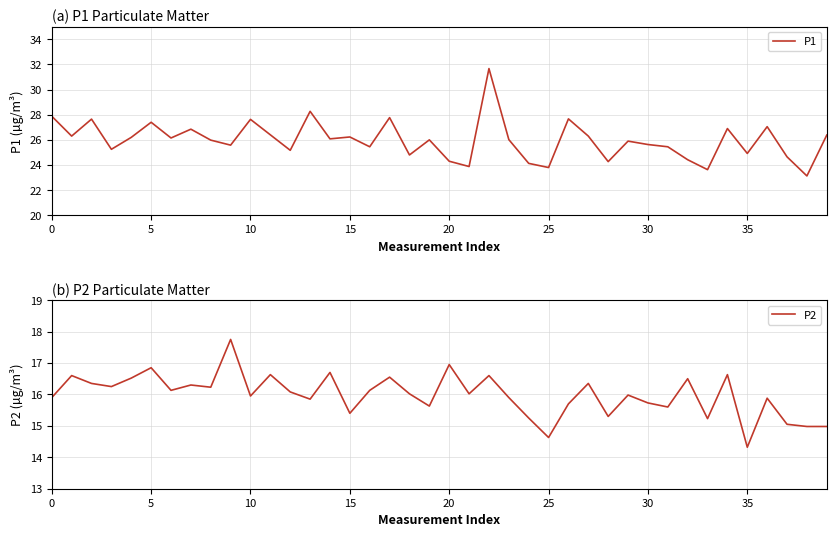

At which category is the sum across all series the highest?

22